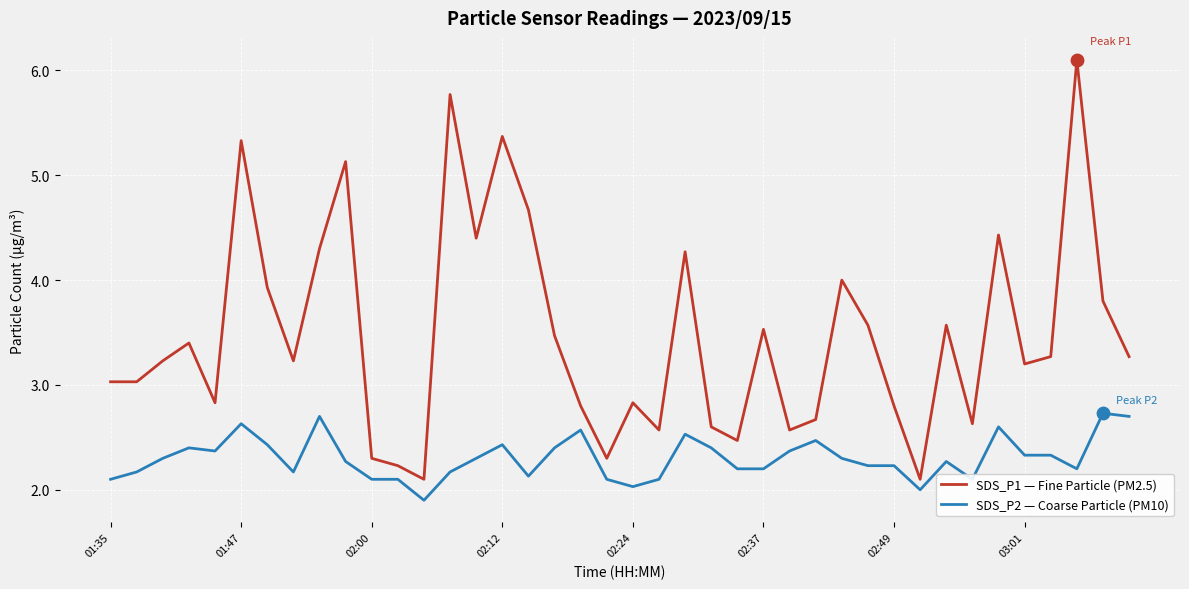

True or false: SDS_P2 — Coarse Particle (PM10) and SDS_P1 — Fine Particle (PM2.5) intersect in this chart.

False